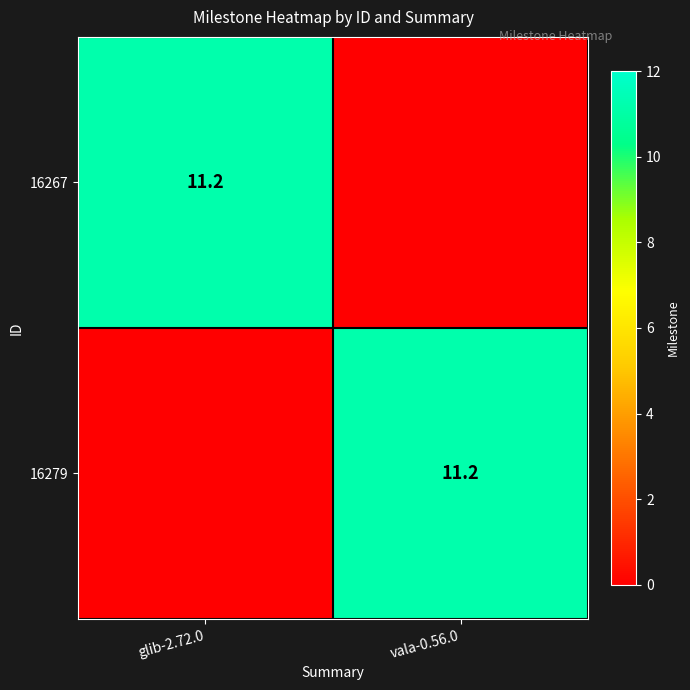

At which category is the sum across all series the highest?

glib-2.72.0